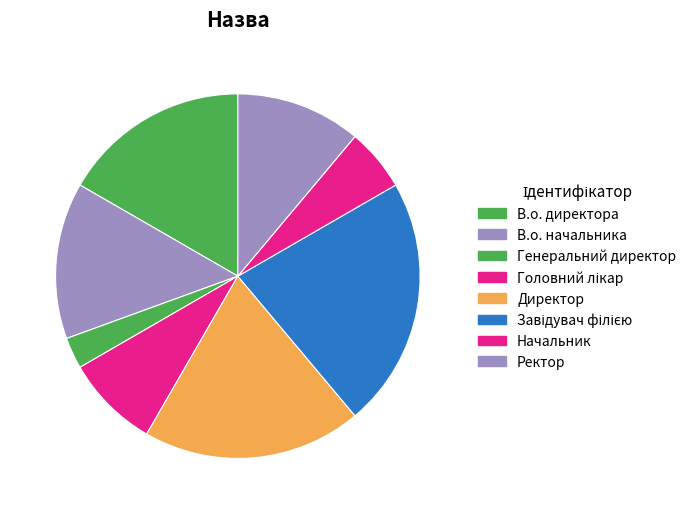

To the nearest percent, what is the difference between the Директор and Ректор slice percentages?

8%